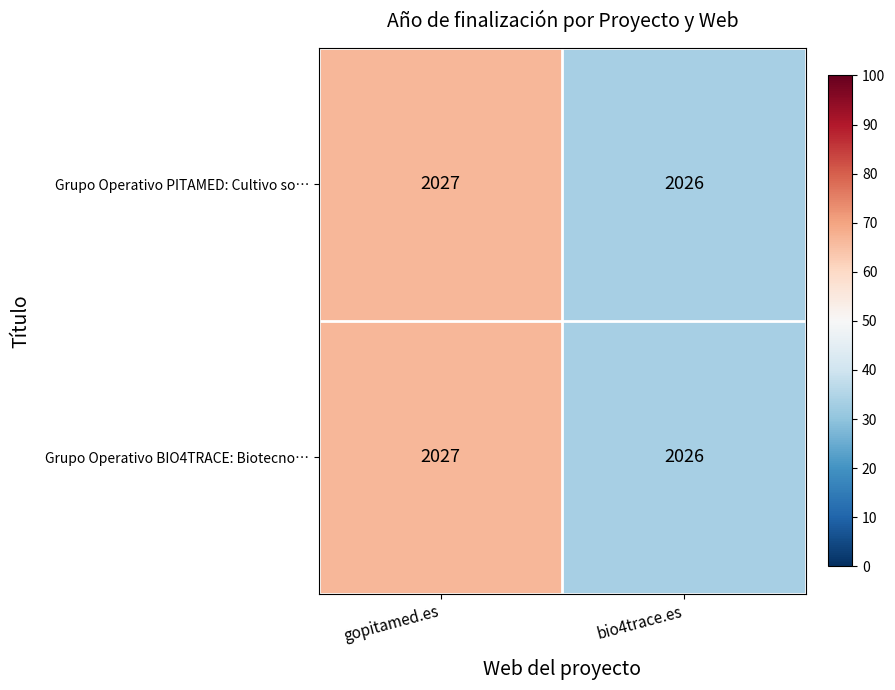

What is the maximum value shown in the chart?

2027